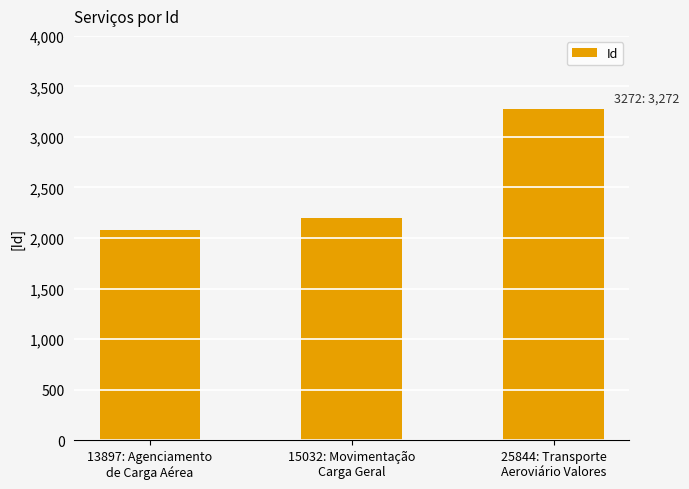

How many categories are shown in the chart?

3